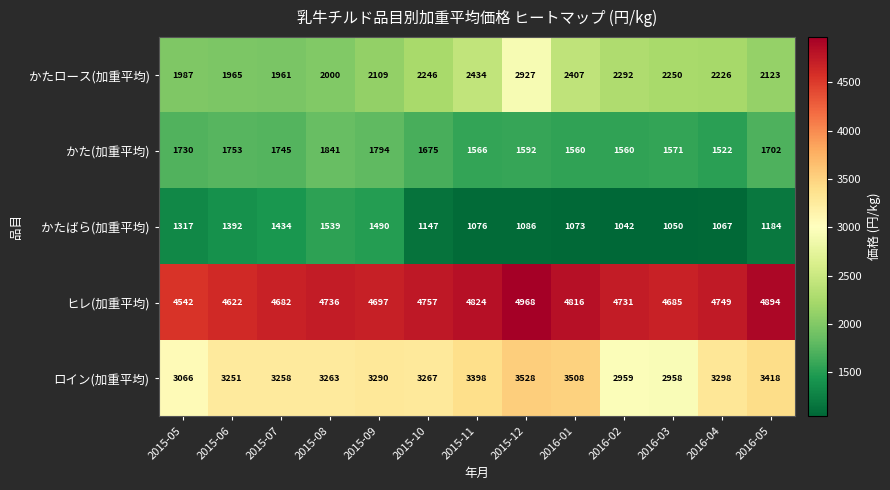

At which category does the chart reach its minimum across all series?

2016-02